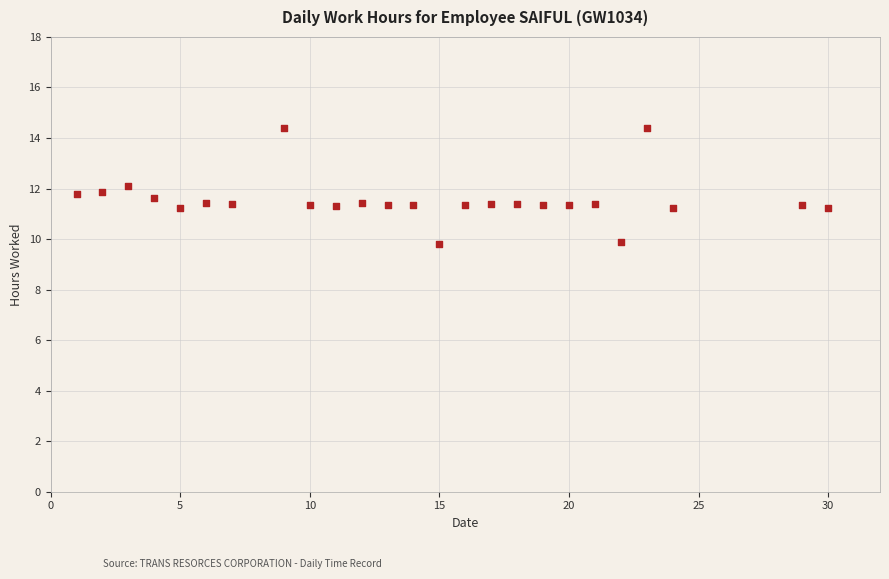

What is the range of Y values (max minus min)?

4.6